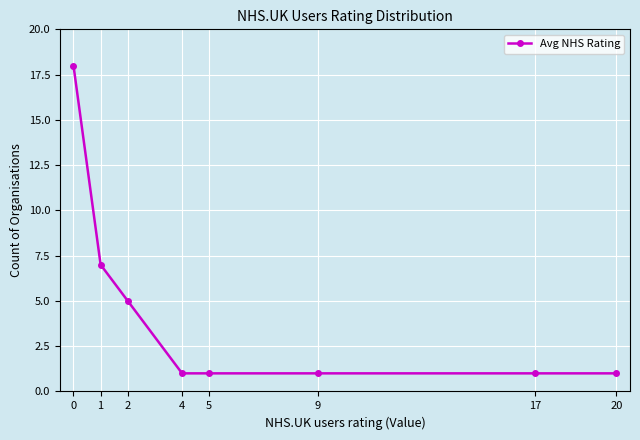

What is the difference between the maximum and second lowest values?

17